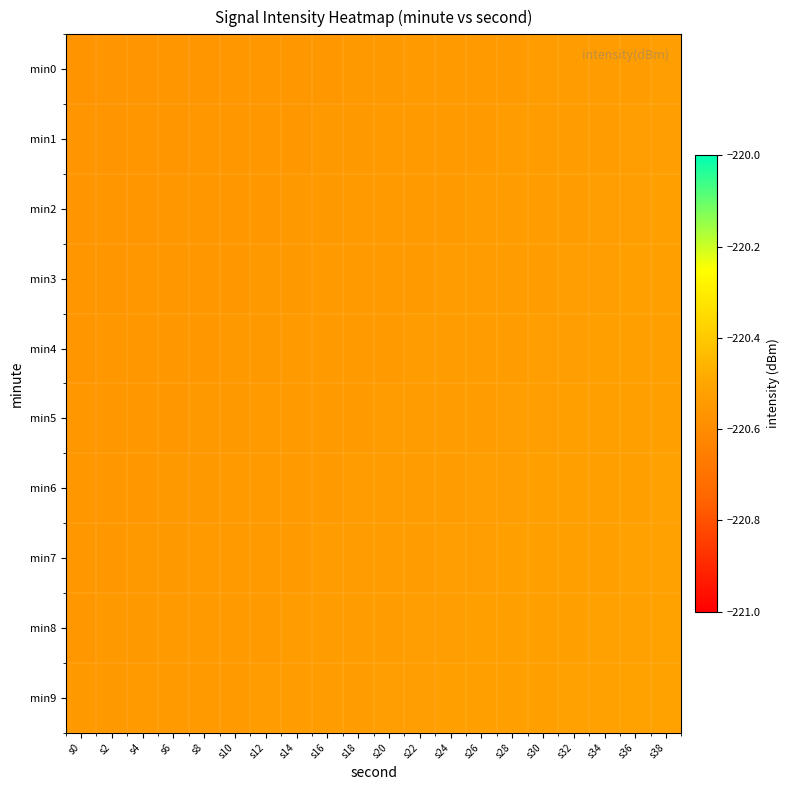

Reading left to right, extract all data points from this chart.

min0: s0=-220.6	s2=-220.6	s4=-220.6	s6=-220.6	s8=-220.6	s10=-220.6	s12=-220.6	s14=-220.6	s16=-220.6	s18=-220.6	s20=-220.5	s22=-220.5	s24=-220.5	s26=-220.5	s28=-220.5	s30=-220.5	s32=-220.5	s34=-220.5	s36=-220.5	s38=-220.5
min1: s0=-220.6	s2=-220.6	s4=-220.6	s6=-220.6	s8=-220.6	s10=-220.6	s12=-220.6	s14=-220.6	s16=-220.6	s18=-220.5	s20=-220.5	s22=-220.5	s24=-220.5	s26=-220.5	s28=-220.5	s30=-220.5	s32=-220.5	s34=-220.5	s36=-220.5	s38=-220.5
min2: s0=-220.6	s2=-220.6	s4=-220.6	s6=-220.6	s8=-220.6	s10=-220.6	s12=-220.6	s14=-220.6	s16=-220.5	s18=-220.5	s20=-220.5	s22=-220.5	s24=-220.5	s26=-220.5	s28=-220.5	s30=-220.5	s32=-220.5	s34=-220.5	s36=-220.5	s38=-220.5
min3: s0=-220.6	s2=-220.6	s4=-220.6	s6=-220.6	s8=-220.6	s10=-220.6	s12=-220.6	s14=-220.5	s16=-220.5	s18=-220.5	s20=-220.5	s22=-220.5	s24=-220.5	s26=-220.5	s28=-220.5	s30=-220.5	s32=-220.5	s34=-220.5	s36=-220.5	s38=-220.5
min4: s0=-220.6	s2=-220.6	s4=-220.6	s6=-220.6	s8=-220.6	s10=-220.6	s12=-220.5	s14=-220.5	s16=-220.5	s18=-220.5	s20=-220.5	s22=-220.5	s24=-220.5	s26=-220.5	s28=-220.5	s30=-220.5	s32=-220.5	s34=-220.5	s36=-220.5	s38=-220.5
min5: s0=-220.6	s2=-220.6	s4=-220.6	s6=-220.6	s8=-220.6	s10=-220.5	s12=-220.5	s14=-220.5	s16=-220.5	s18=-220.5	s20=-220.5	s22=-220.5	s24=-220.5	s26=-220.5	s28=-220.5	s30=-220.5	s32=-220.5	s34=-220.5	s36=-220.5	s38=-220.5
min6: s0=-220.6	s2=-220.6	s4=-220.6	s6=-220.6	s8=-220.5	s10=-220.5	s12=-220.5	s14=-220.5	s16=-220.5	s18=-220.5	s20=-220.5	s22=-220.5	s24=-220.5	s26=-220.5	s28=-220.5	s30=-220.5	s32=-220.5	s34=-220.5	s36=-220.5	s38=-220.5
min7: s0=-220.6	s2=-220.6	s4=-220.6	s6=-220.5	s8=-220.5	s10=-220.5	s12=-220.5	s14=-220.5	s16=-220.5	s18=-220.5	s20=-220.5	s22=-220.5	s24=-220.5	s26=-220.5	s28=-220.5	s30=-220.5	s32=-220.5	s34=-220.5	s36=-220.5	s38=-220.5
min8: s0=-220.6	s2=-220.6	s4=-220.5	s6=-220.5	s8=-220.5	s10=-220.5	s12=-220.5	s14=-220.5	s16=-220.5	s18=-220.5	s20=-220.5	s22=-220.5	s24=-220.5	s26=-220.5	s28=-220.5	s30=-220.5	s32=-220.5	s34=-220.5	s36=-220.5	s38=-220.5
min9: s0=-220.6	s2=-220.5	s4=-220.5	s6=-220.5	s8=-220.5	s10=-220.5	s12=-220.5	s14=-220.5	s16=-220.5	s18=-220.5	s20=-220.5	s22=-220.5	s24=-220.5	s26=-220.5	s28=-220.5	s30=-220.5	s32=-220.5	s34=-220.5	s36=-220.5	s38=-220.5